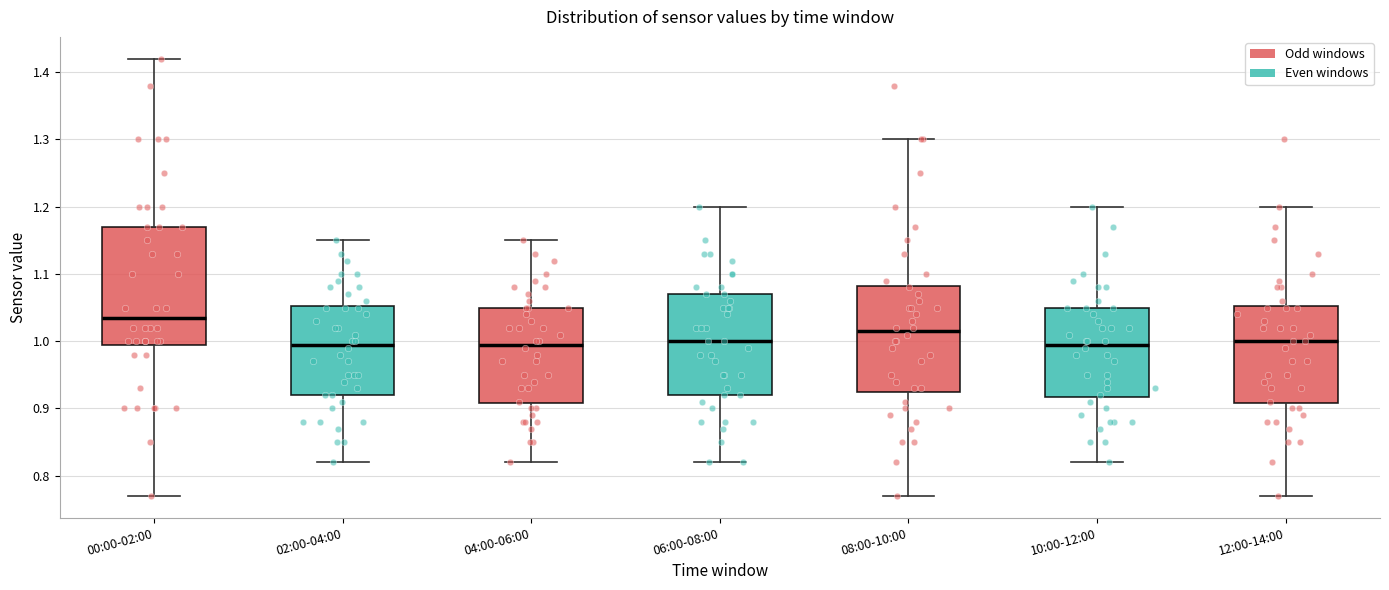

Reading left to right, read every box against the y-axis: the position of its median line, the range the box covers, and the ends of its whiskers. The values are not printed on the chart, so give them approximately, as read against the axis.

00:00-02:00: median 1.04, box 1.00 to 1.17, whiskers 0.77 to 1.42
02:00-04:00: median 1.00, box 0.92 to 1.05, whiskers 0.82 to 1.15
04:00-06:00: median 1.00, box 0.91 to 1.05, whiskers 0.82 to 1.15
06:00-08:00: median 1.00, box 0.92 to 1.07, whiskers 0.82 to 1.20
08:00-10:00: median 1.02, box 0.93 to 1.08, whiskers 0.77 to 1.30
10:00-12:00: median 1.00, box 0.92 to 1.05, whiskers 0.82 to 1.20
12:00-14:00: median 1.00, box 0.91 to 1.05, whiskers 0.77 to 1.20